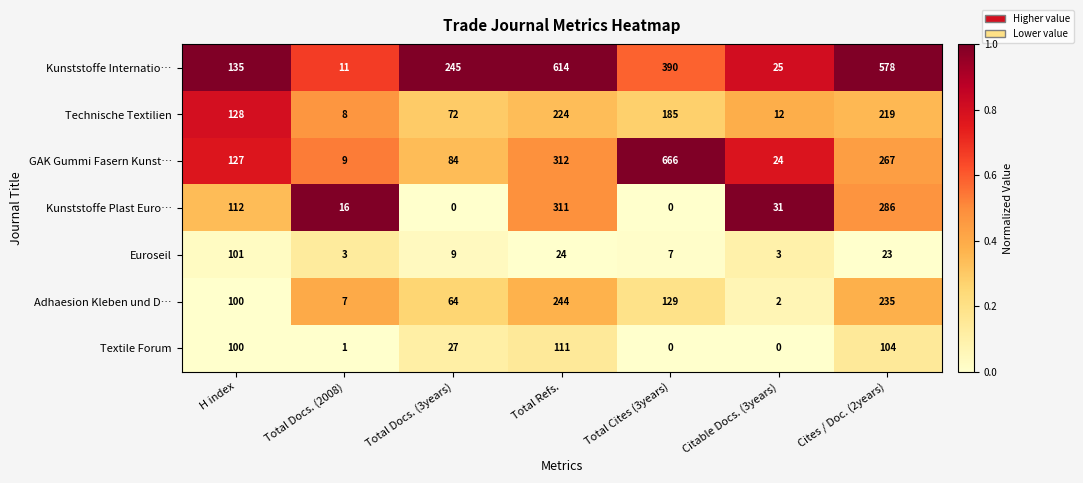

What is the lowest value of the GAK Gummi Fasern Kunst… series?

9